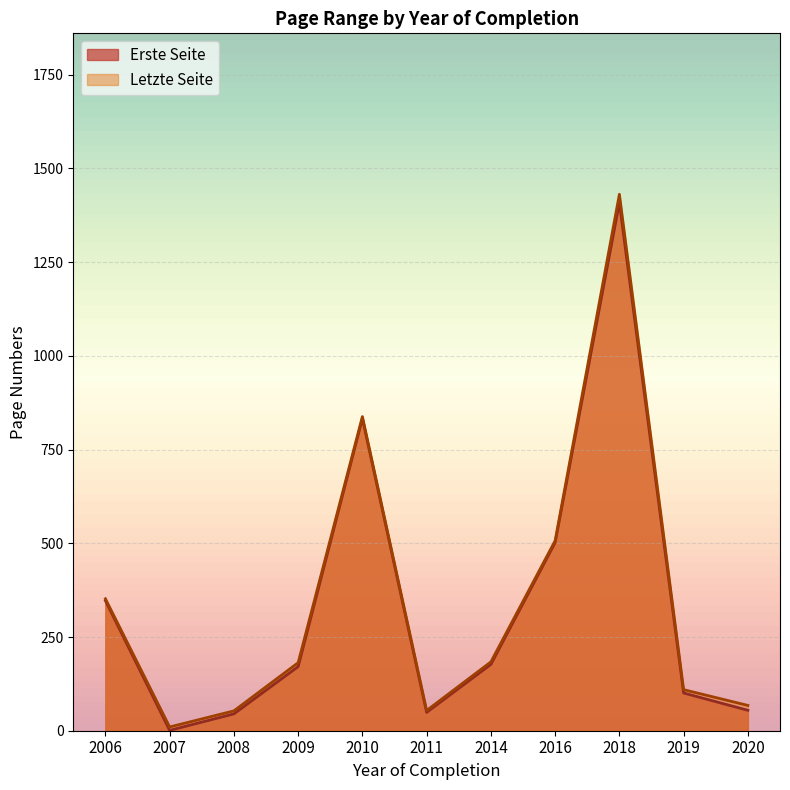

Where is the first local minimum for Erste Seite?

2007